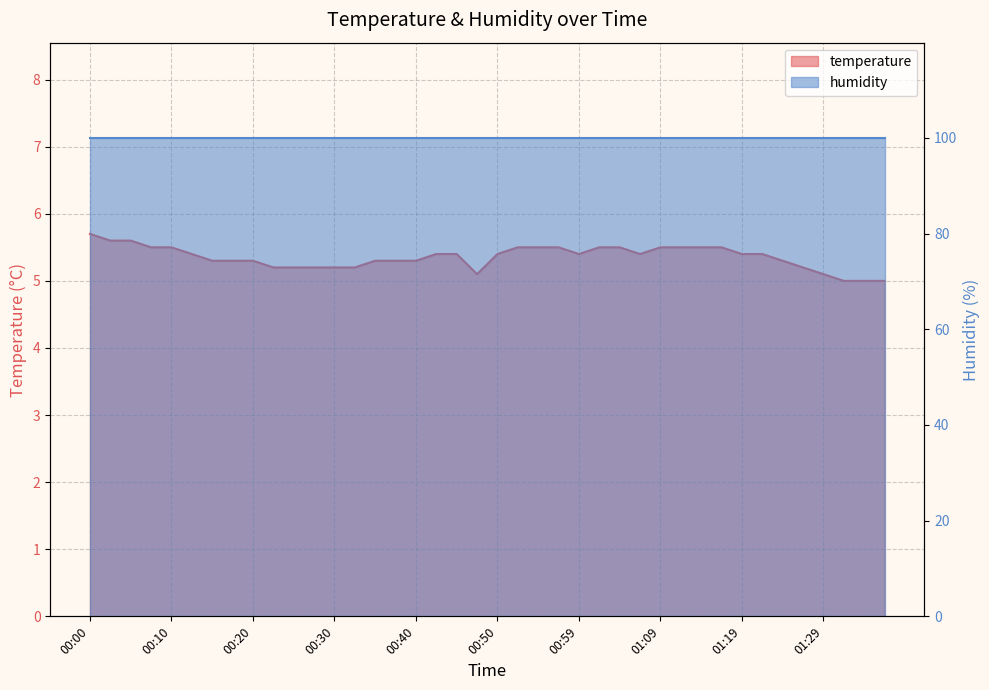

Rank the categories by value from highest to lowest.

00:00, 00:03, 00:05, 00:08, 00:10, 00:52, 00:55, 00:57, 01:02, 01:04, 01:09, 01:12, 01:14, 01:17, 00:13, 00:42, 00:45, 00:50, 00:59, 01:07, 01:19, 01:22, 00:15, 00:18, 00:20, 00:35, 00:37, 00:40, 01:24, 00:23, 00:25, 00:27, 00:30, 00:32, 01:26, 00:47, 01:29, 01:31, 01:34, 01:36